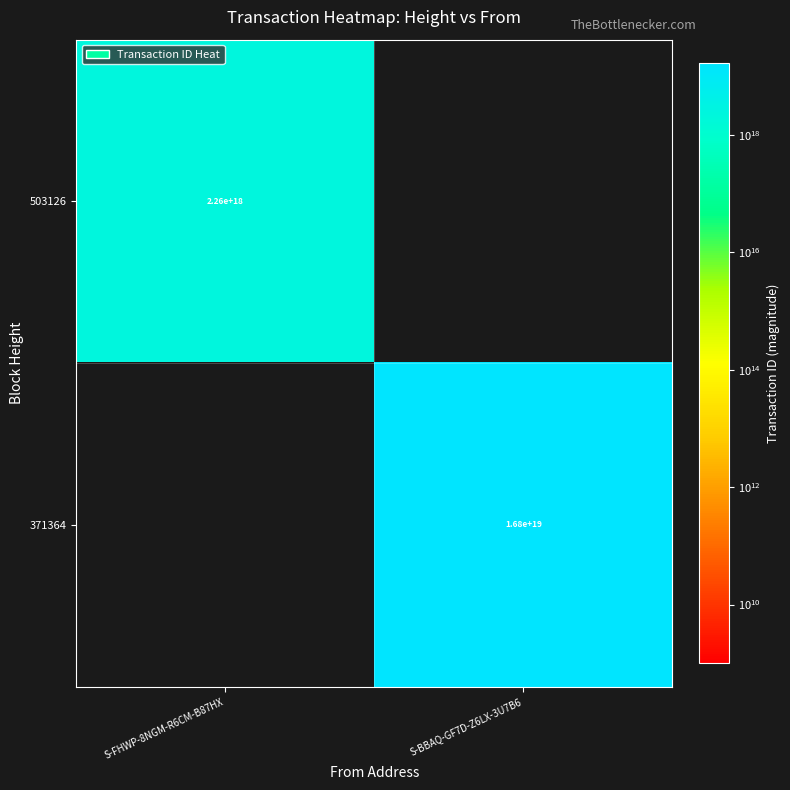

Is the value of 371364 at S-BBAQ-GF7D-Z6LX-3U7B6 greater than the value of 503126 at S-FHWP-8NGM-R6CM-B87HX?

Yes